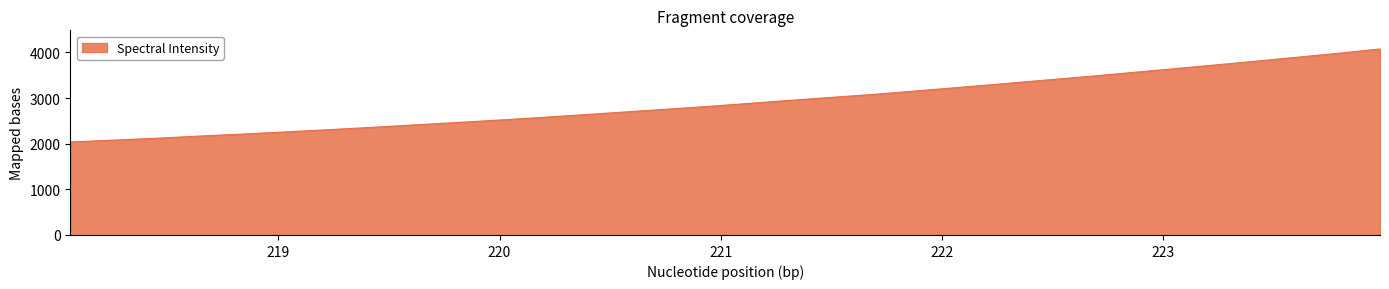

What is the maximum value shown in the chart?

4074.8